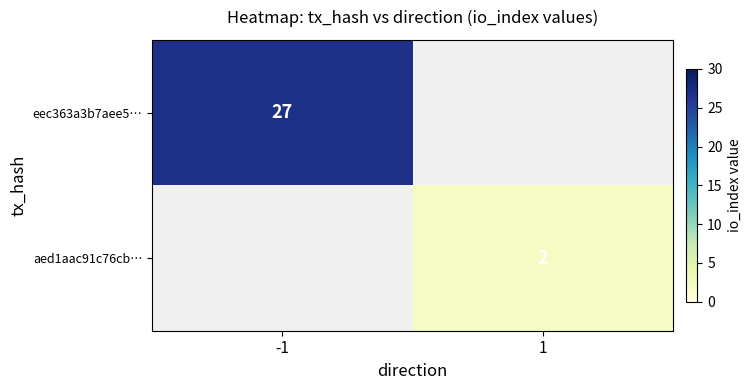

The value of eec363a3b7aee5… at -1 is 27. True or false?

True